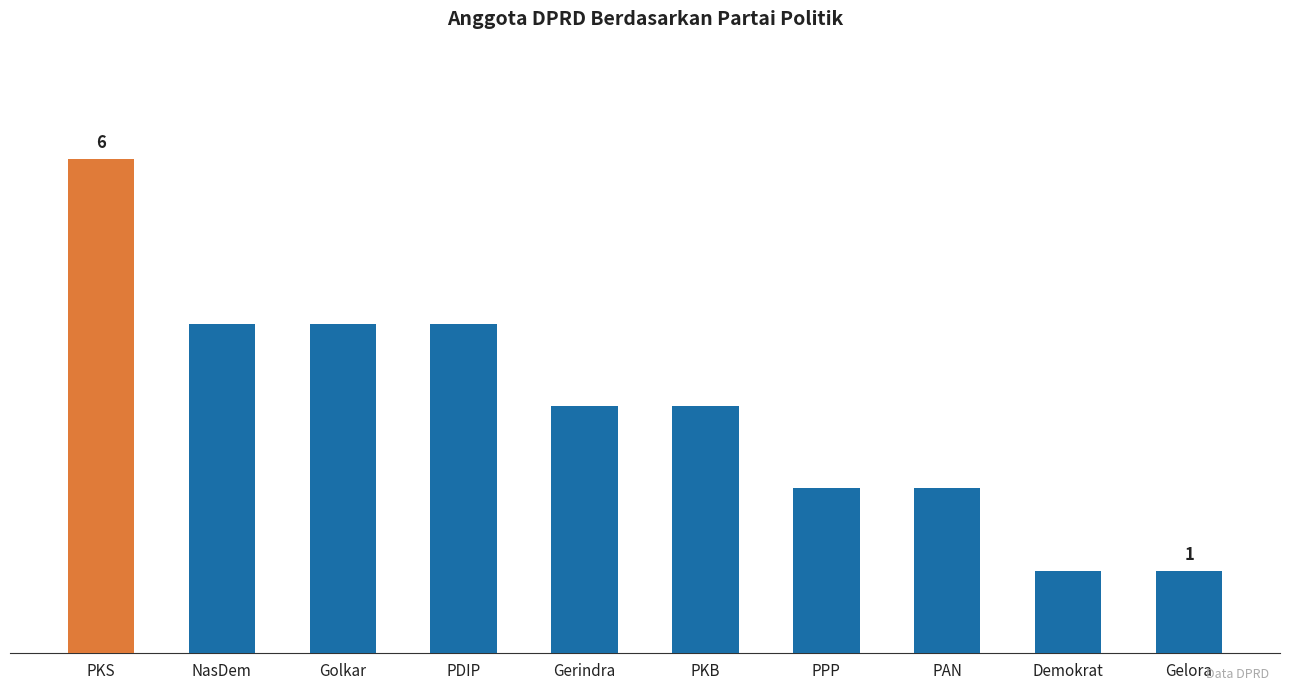

Are the bars horizontal?

No